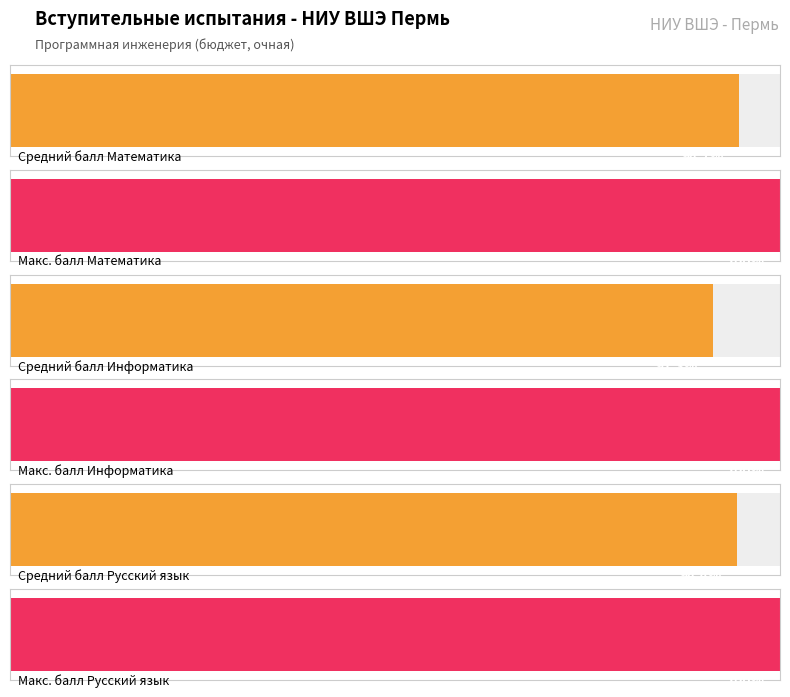

What is the sum of all Русский язык values?

944